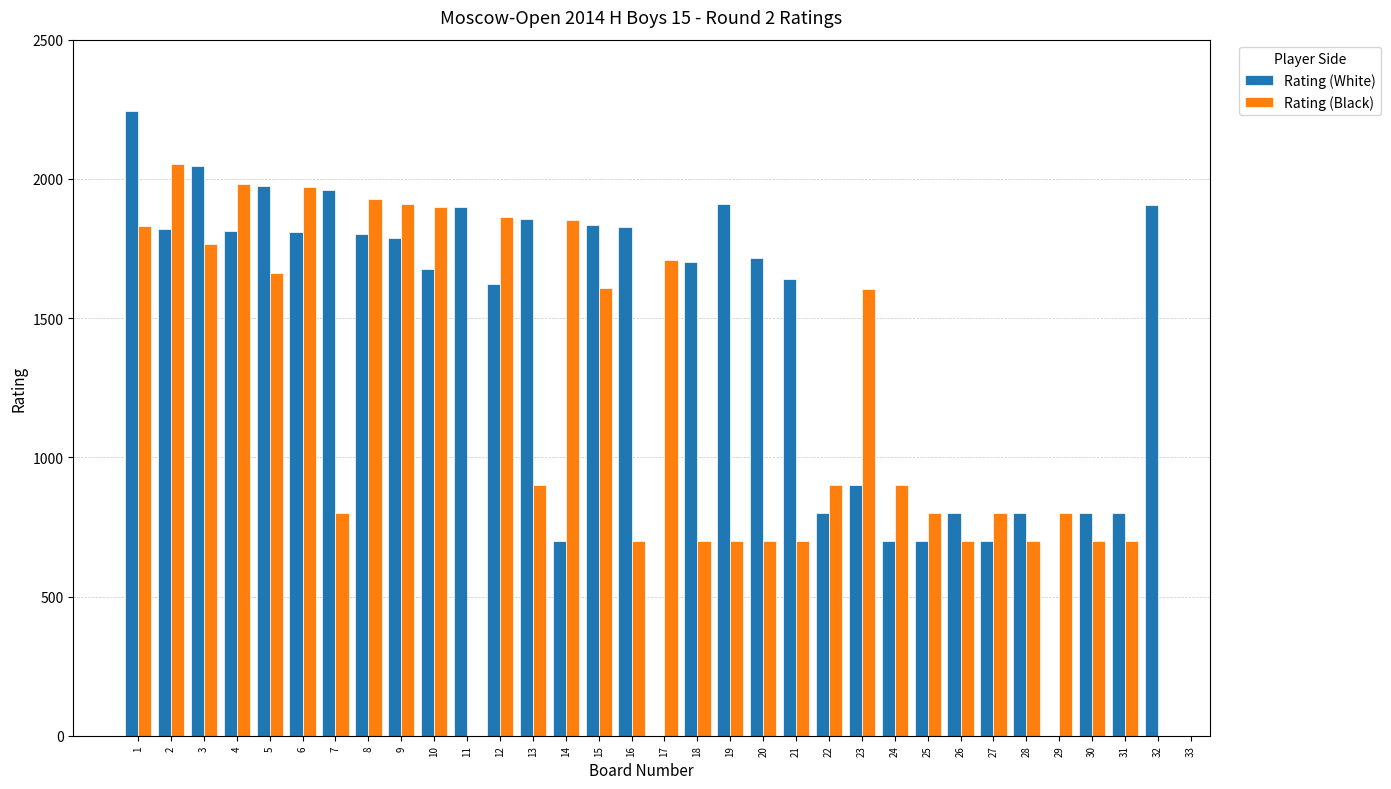

Which series has the largest range (max minus min)?

Rating (White)